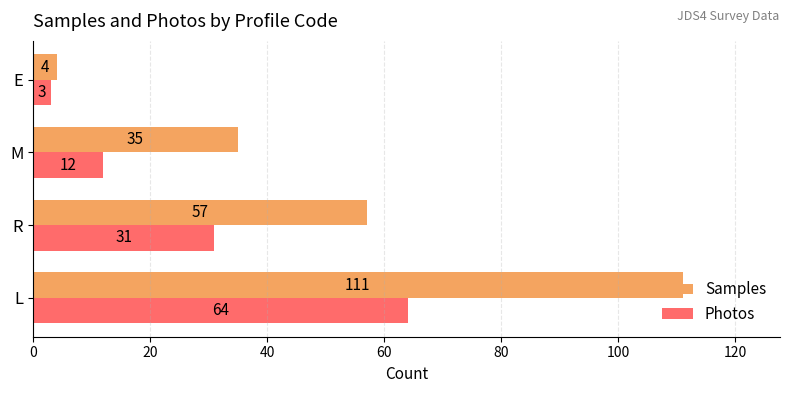

At which category is the sum across all series the highest?

L